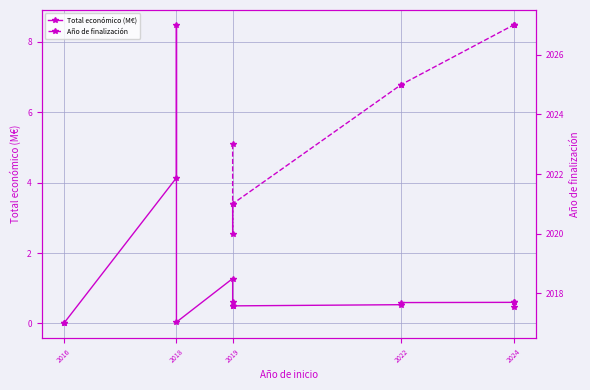

The Total económico (M€) series shows 0.6 at 2024. True or false?

True